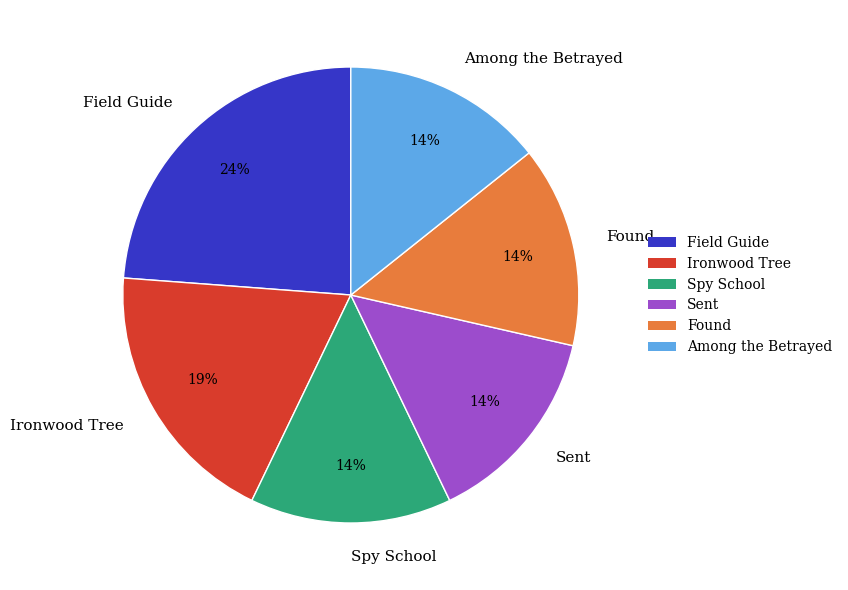

Is it true that Ironwood Tree is 27% of the pie?

False